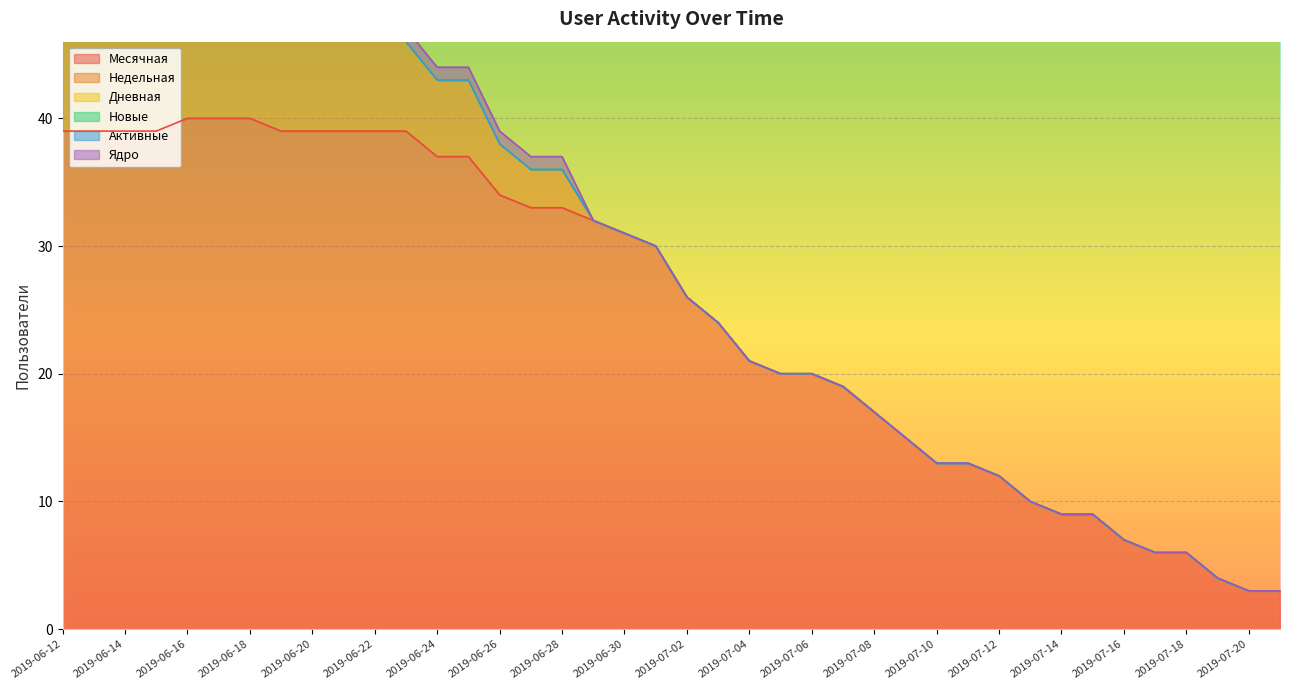

Is it true that Месячная equals 37 at 2019-06-24?

True